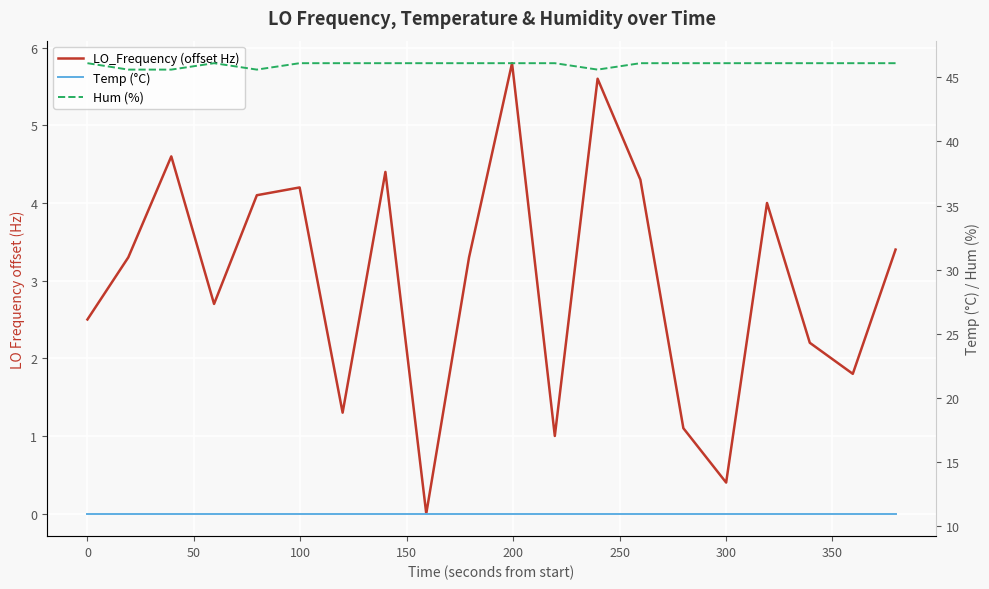

Read the Hum (%) value at 150.

45.6